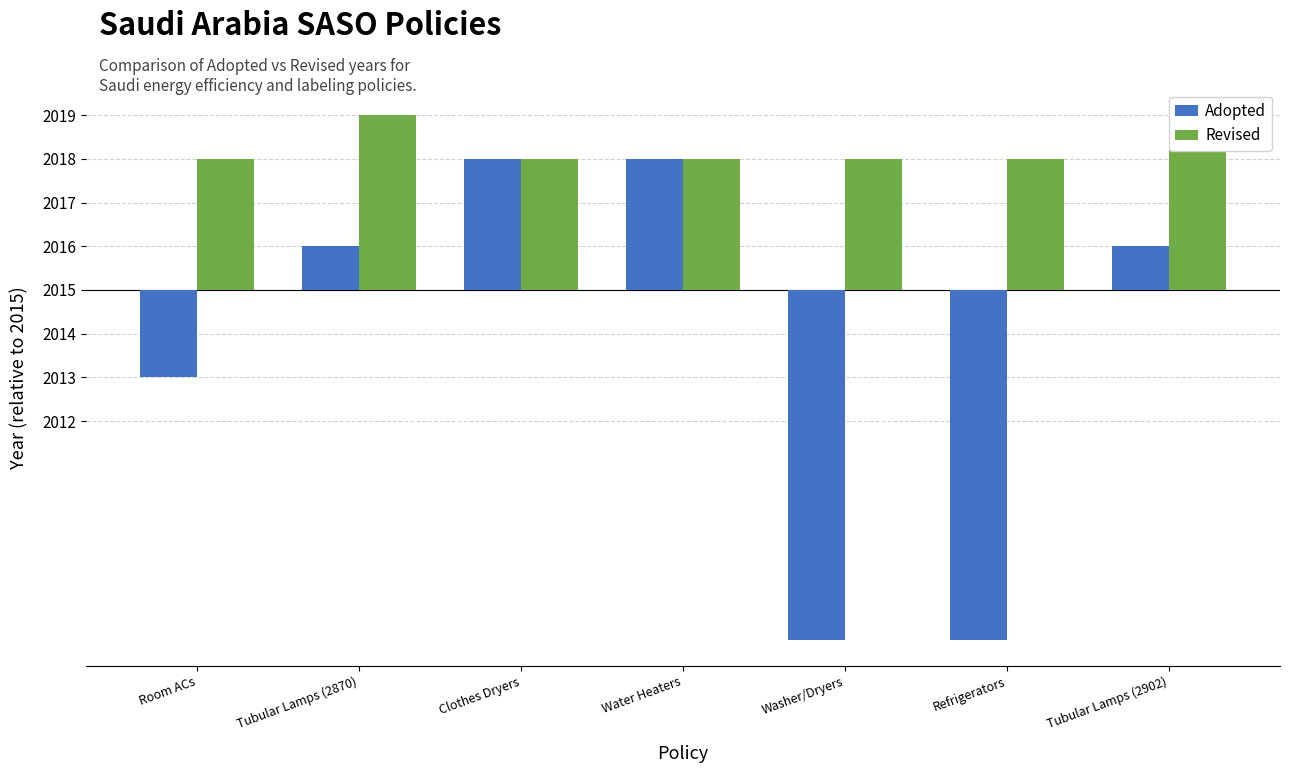

Where is Adopted nearest to the value -2?

Room ACs